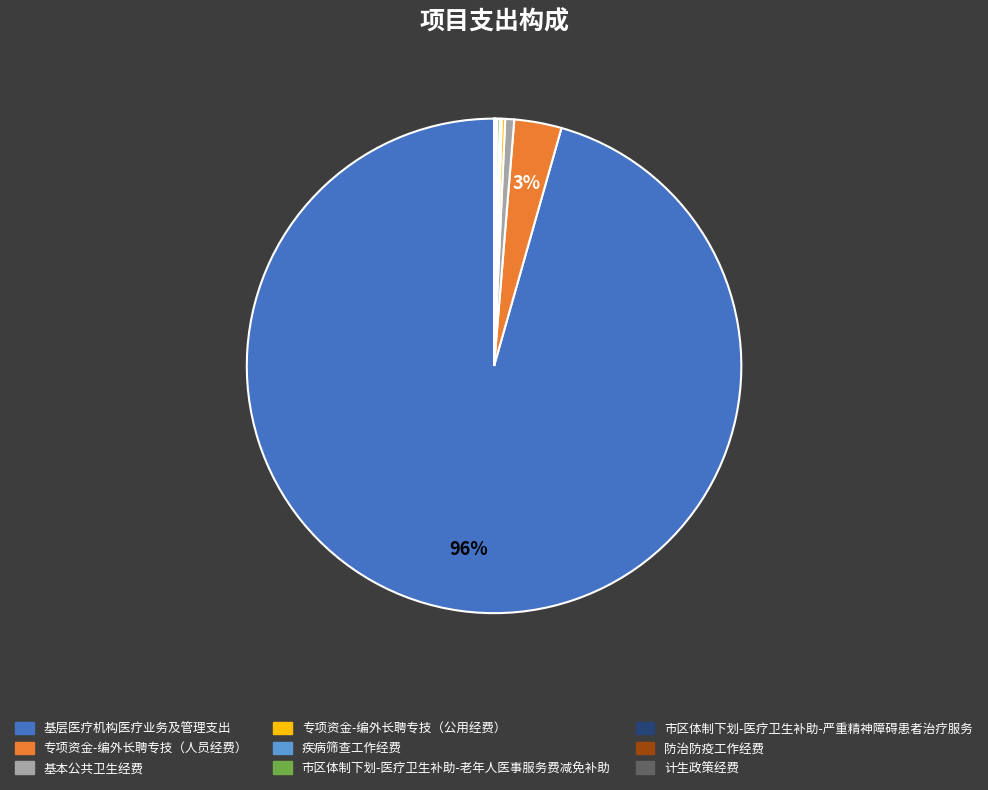

To the nearest percent, what is the difference between the largest and smallest slice percentages?

96%